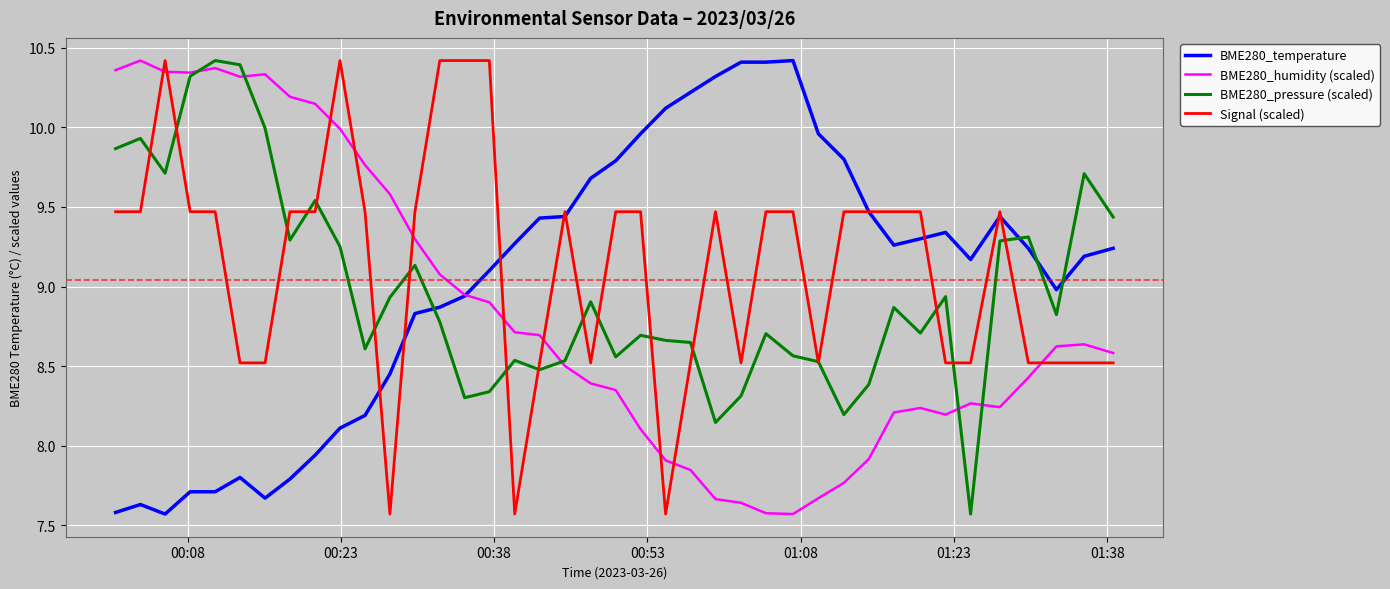

Reading left to right, list all the values displayed in this chart.

BME280_temperature: 7.6	7.6	7.6	7.7	7.7	7.8	7.7	7.8	7.9	8.1	8.2	8.4	8.8	8.9	8.9	9.1	9.3	9.4	9.4	9.7	9.8	10.0	10.1	10.2	10.3	10.4	10.4	10.4	10.0	9.8	9.5	9.3	9.3	9.3	9.2	9.4	9.2	9.0	9.2	9.2
BME280_humidity (scaled): 10.4	10.4	10.3	10.3	10.4	10.3	10.3	10.2	10.1	10.0	9.8	9.6	9.3	9.1	8.9	8.9	8.7	8.7	8.5	8.4	8.3	8.1	7.9	7.8	7.7	7.6	7.6	7.6	7.7	7.8	7.9	8.2	8.2	8.2	8.3	8.2	8.4	8.6	8.6	8.6
BME280_pressure (scaled): 9.9	9.9	9.7	10.3	10.4	10.4	10.0	9.3	9.5	9.3	8.6	8.9	9.1	8.8	8.3	8.3	8.5	8.5	8.5	8.9	8.6	8.7	8.7	8.6	8.1	8.3	8.7	8.6	8.5	8.2	8.4	8.9	8.7	8.9	7.6	9.3	9.3	8.8	9.7	9.4
Signal (scaled): 9.5	9.5	10.4	9.5	9.5	8.5	8.5	9.5	9.5	10.4	9.5	7.6	9.5	10.4	10.4	10.4	7.6	8.5	9.5	8.5	9.5	9.5	7.6	8.5	9.5	8.5	9.5	9.5	8.5	9.5	9.5	9.5	9.5	8.5	8.5	9.5	8.5	8.5	8.5	8.5